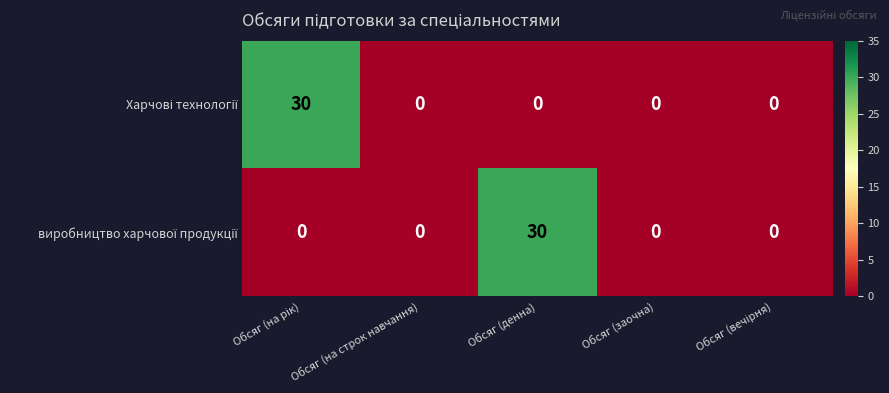

What is the maximum value shown in the chart?

30